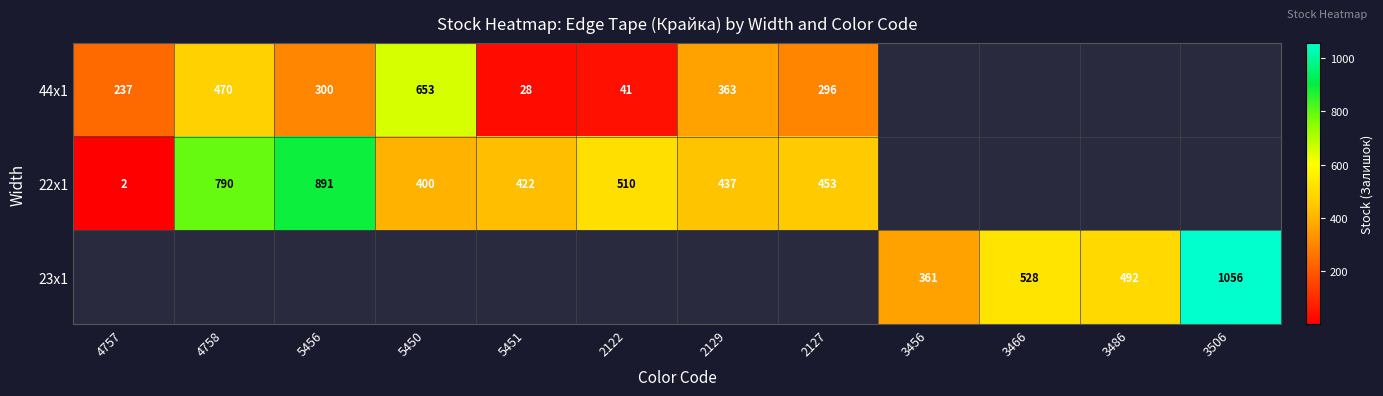

What is the sum of the 22x1 values at 5450 and 4758?

1190